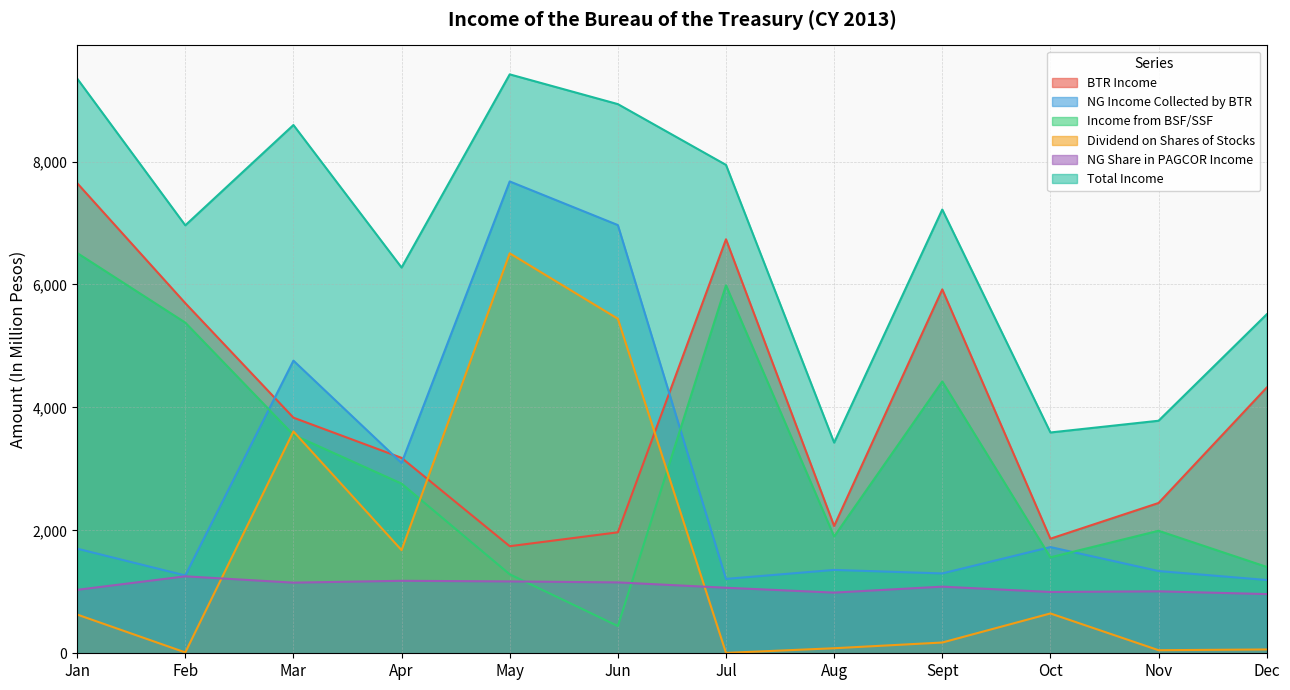

At Mar, list the series in order from largest to smallest.

Total Income, NG Income Collected by BTR, BTR Income, Dividend on Shares of Stocks, Income from BSF/SSF, NG Share in PAGCOR Income